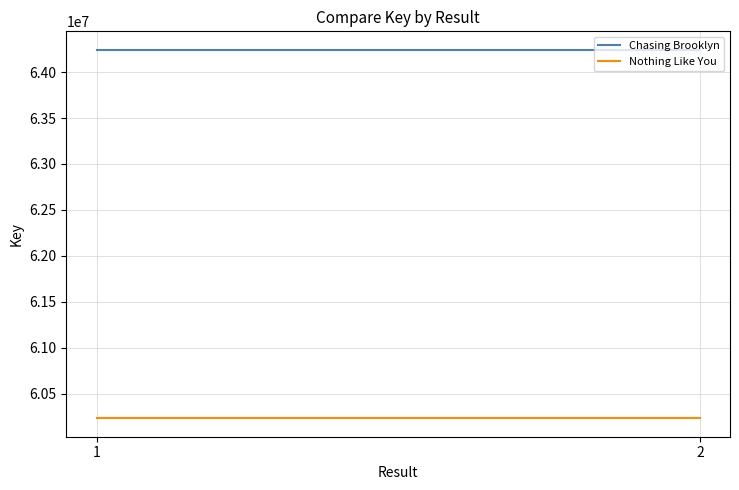

Reading left to right, what are all the values shown in this chart?

Chasing Brooklyn: 1=64243220	2=64243220
Nothing Like You: 1=60230765	2=60230765